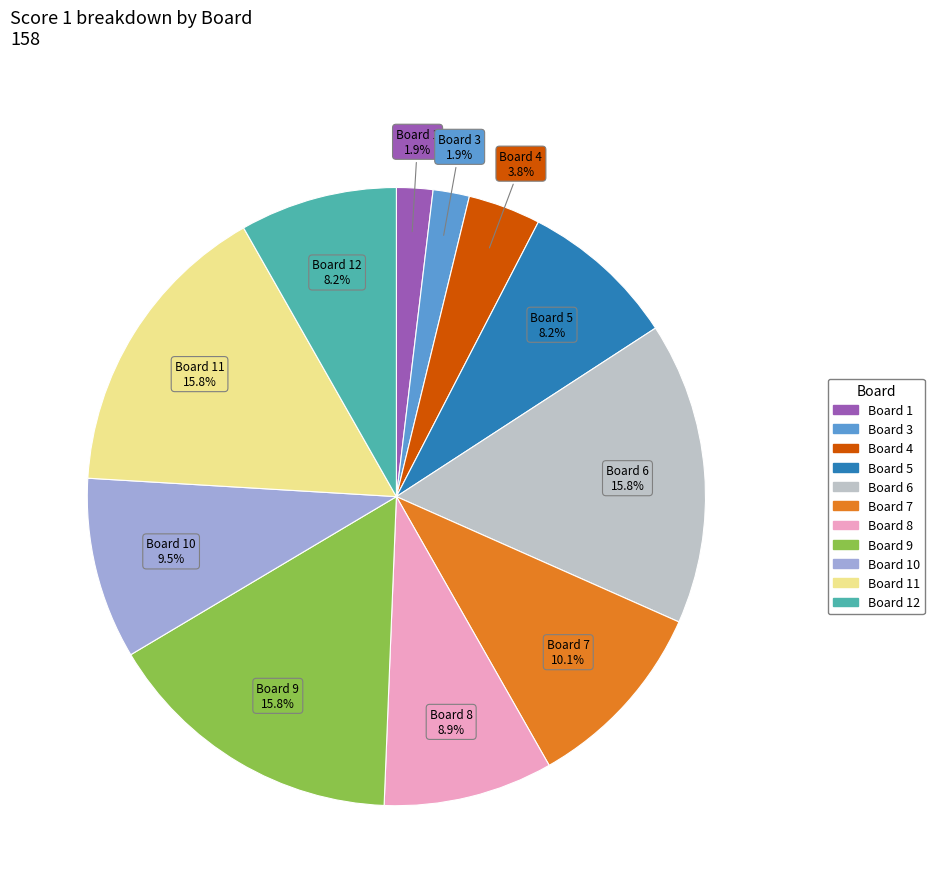

Does any single category account for the majority?

No